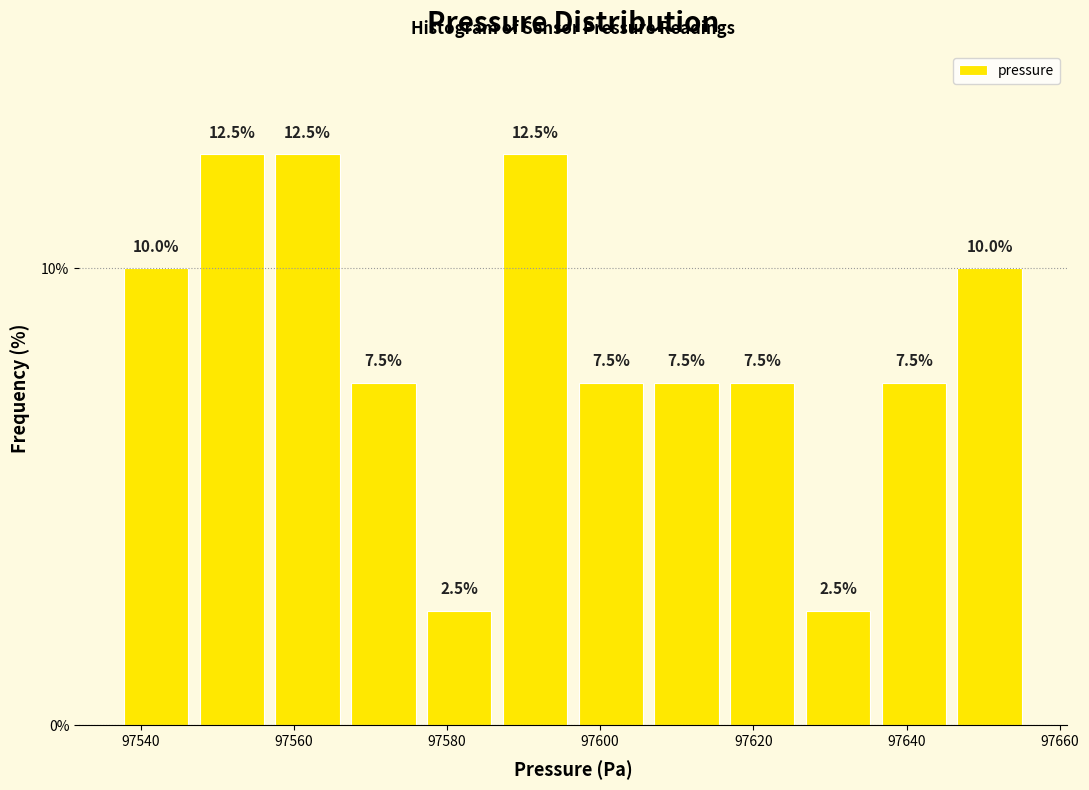

Reading left to right, transcribe this chart: for each bar, give the range it covers on the x-axis and its height. The bar edges are not printed on the chart, so give them approximately, as read against the axis.

97538 to 97546: 10.0
97546 to 97556: 12.5
97556 to 97566: 12.5
97566 to 97576: 7.5
97576 to 97586: 2.5
97586 to 97596: 12.5
97596 to 97606: 7.5
97606 to 97616: 7.5
97616 to 97626: 7.5
97626 to 97636: 2.5
97636 to 97646: 7.5
97646 to 97656: 10.0